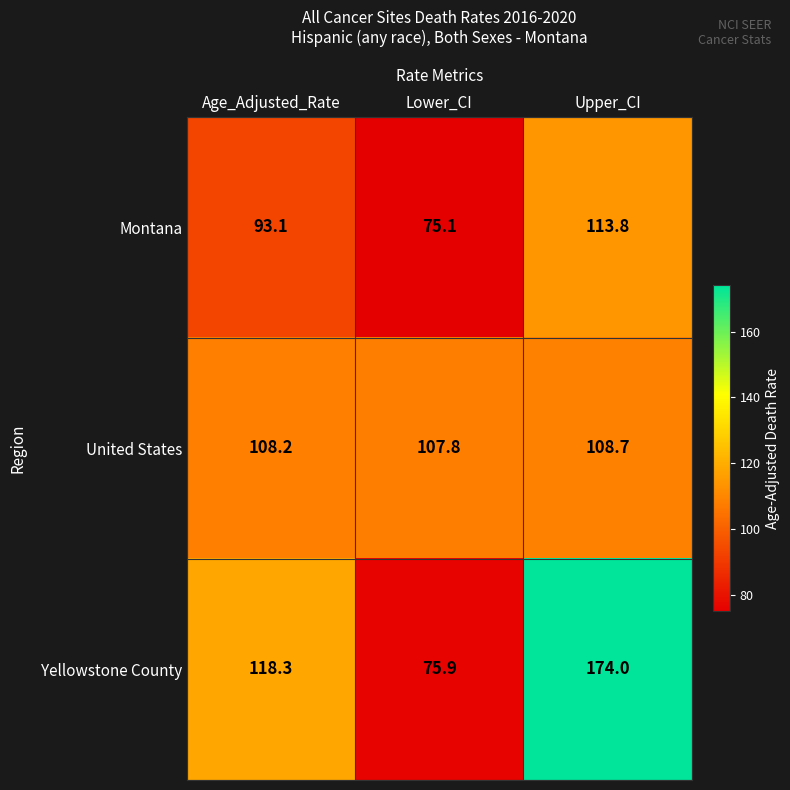

What is the maximum value shown in the chart?

174.0